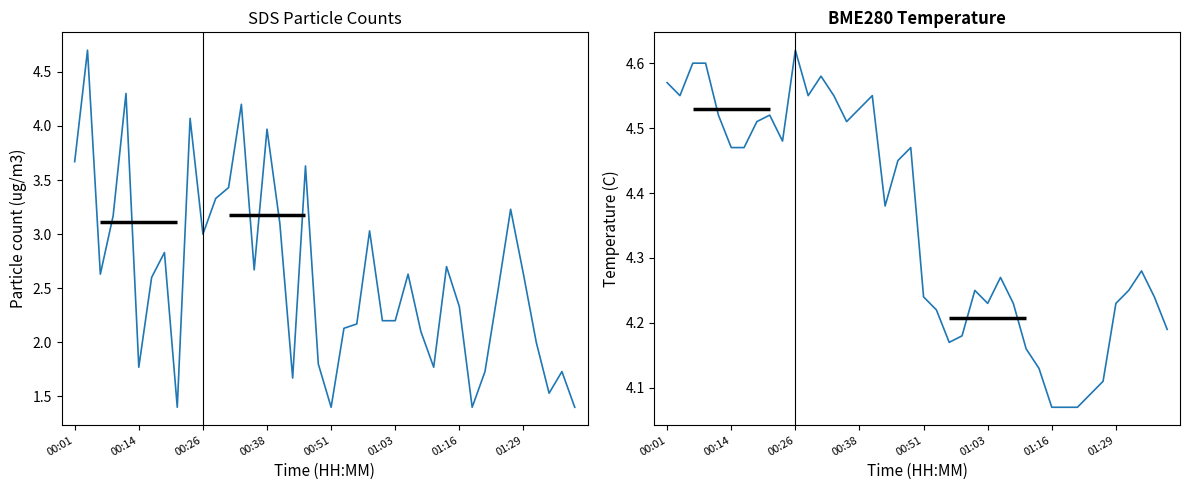

Reading left to right, extract all data points from this chart.

SDS_P1: 3.7	4.7	2.6	3.2	4.3	1.8	2.6	2.8	1.4	4.1	3.0	3.3	3.4	4.2	2.7	4.0	3.1	1.7	3.6	1.8	1.4	2.1	2.2	3.0	2.2	2.2	2.6	2.1	1.8	2.7	2.3	1.4	1.7	2.5	3.2	2.6	2.0	1.5	1.7	1.4
BME280_temperature: 4.6	4.5	4.6	4.6	4.5	4.5	4.5	4.5	4.5	4.5	4.6	4.5	4.6	4.5	4.5	4.5	4.5	4.4	4.5	4.5	4.2	4.2	4.2	4.2	4.2	4.2	4.3	4.2	4.2	4.1	4.1	4.1	4.1	4.1	4.1	4.2	4.2	4.3	4.2	4.2